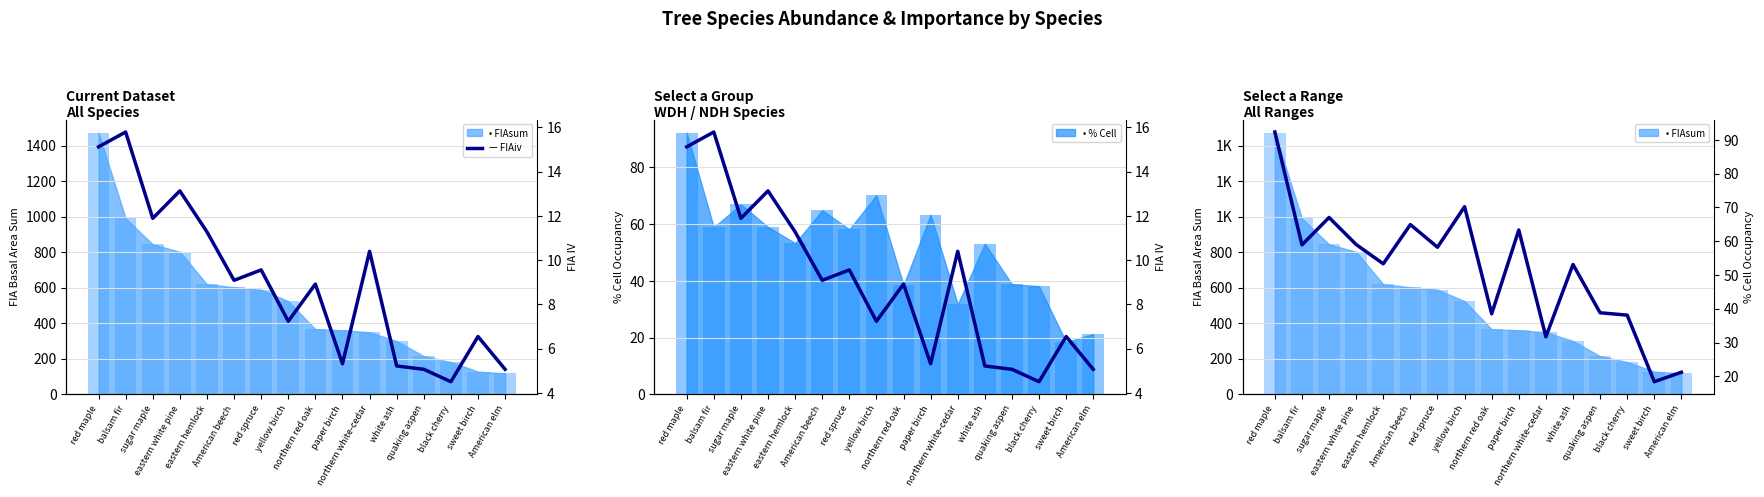

What is the average value of the % Cell series?

51.7